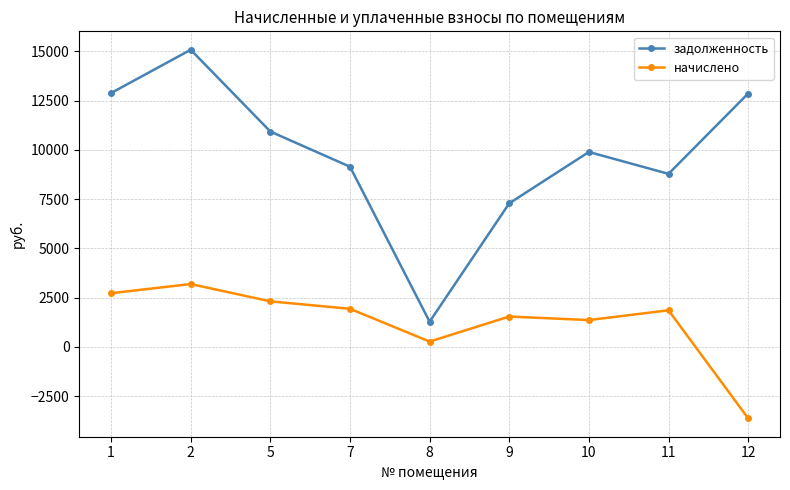

True or false: задолженность and начислено cross at least once.

False